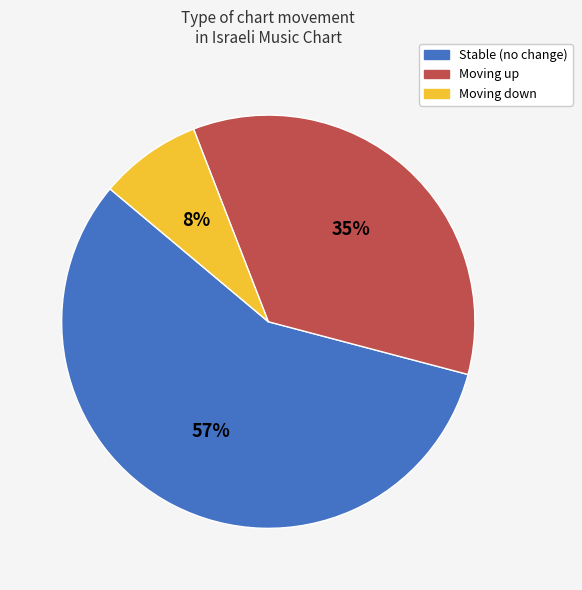

Is there any slice that represents more than half of the pie?

Yes